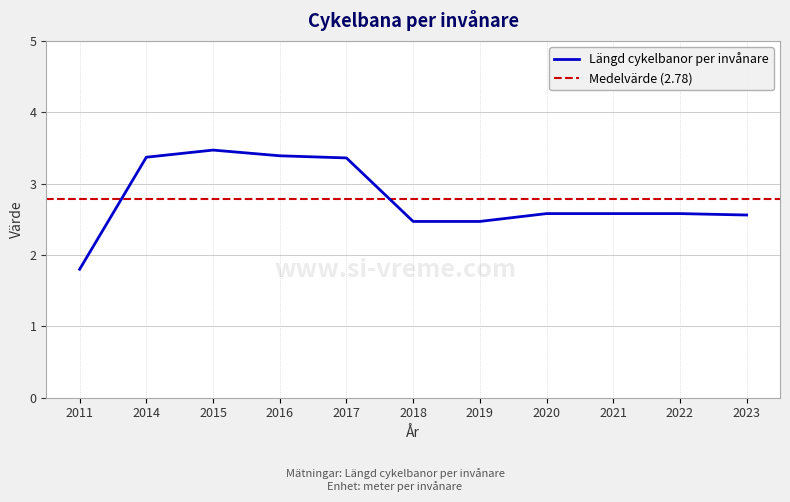

Does the chart have visible grid lines?

Yes